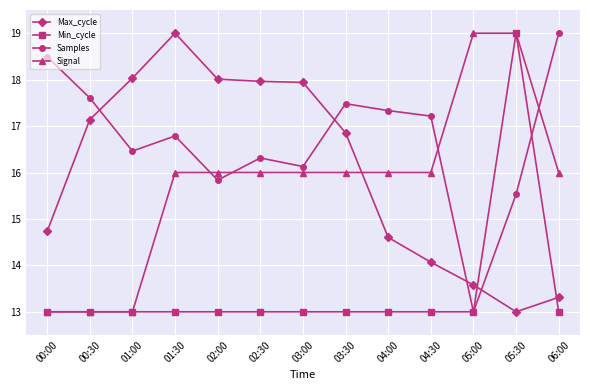

At which category does Max_cycle reach its first local peak?

01:30